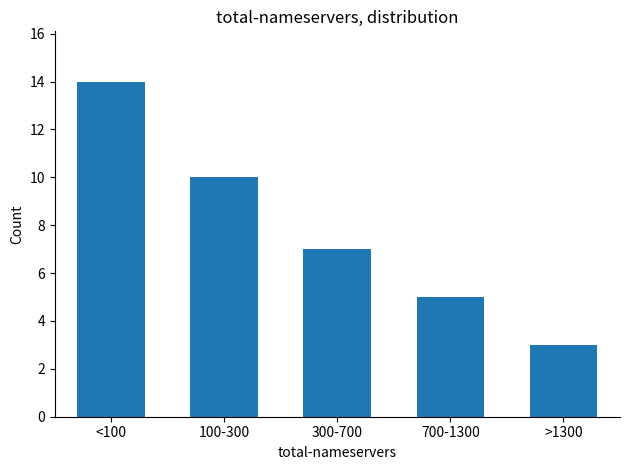

Reading right to left, extract all data points from this chart.

>1300=3	700-1300=5	300-700=7	100-300=10	<100=14